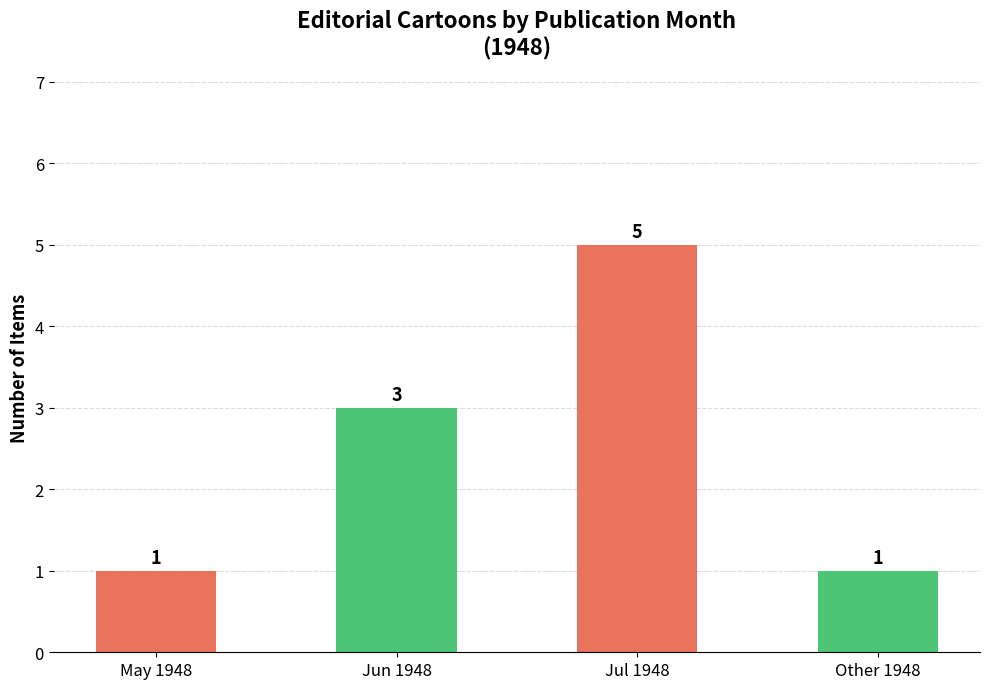

What is the greatest value displayed?

5